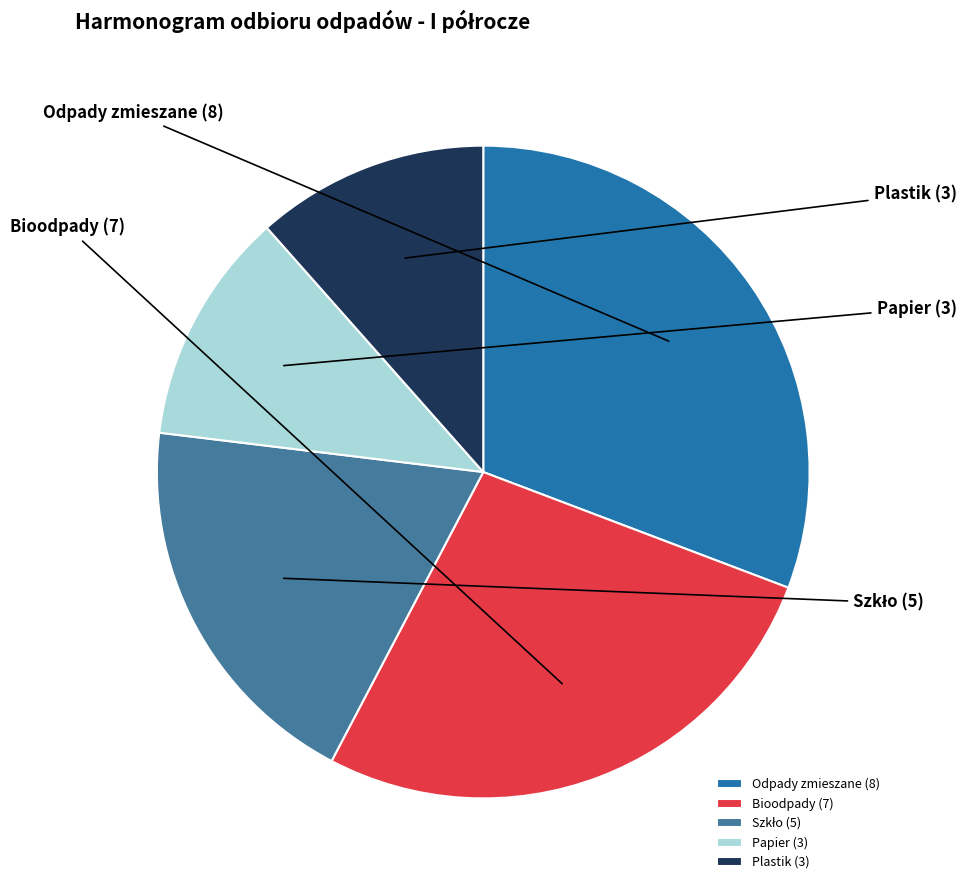

Is there any slice that represents more than half of the pie?

No